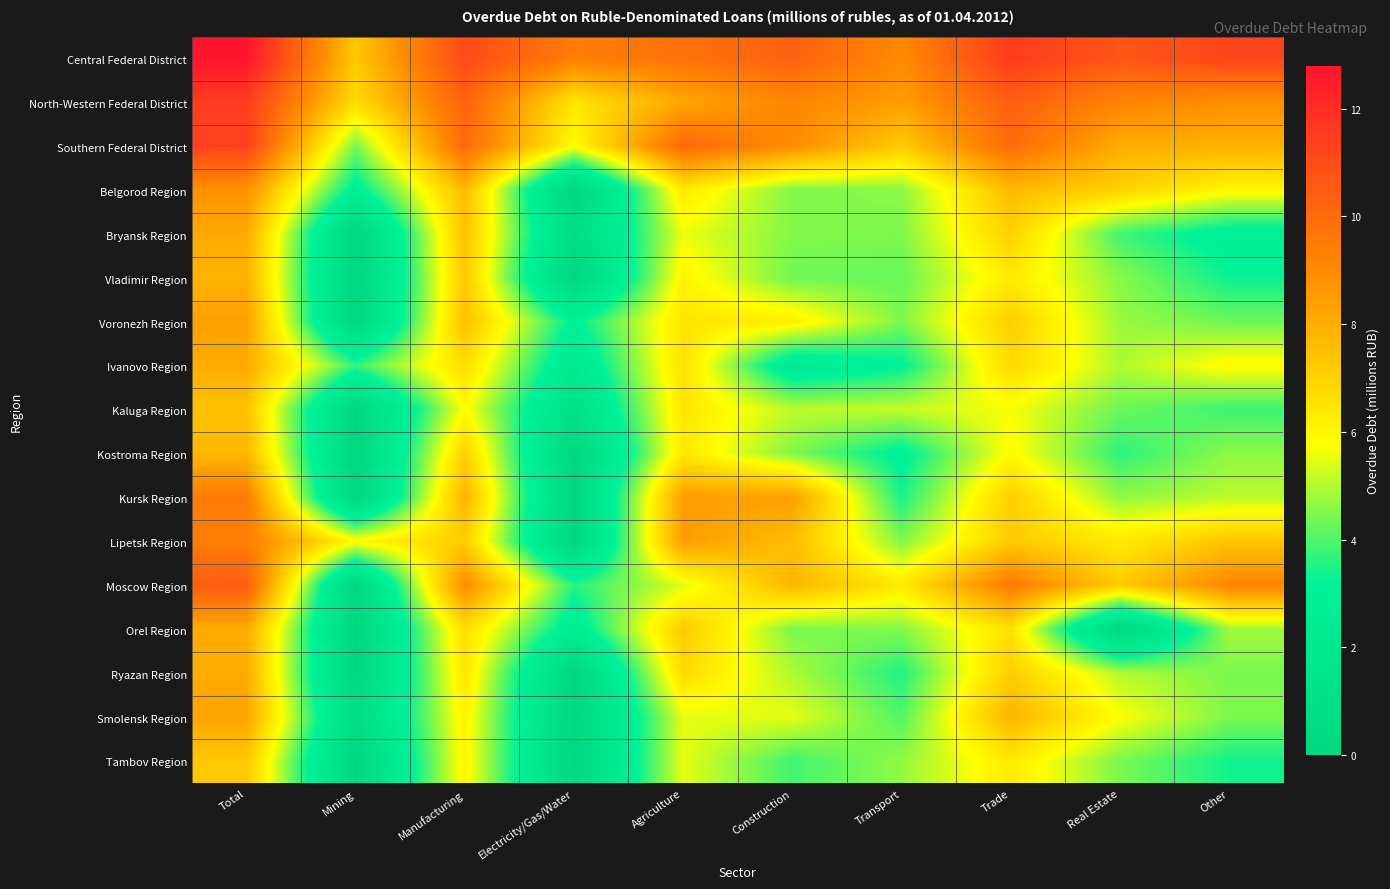

Which series has the largest total across all categories?

Central Federal District